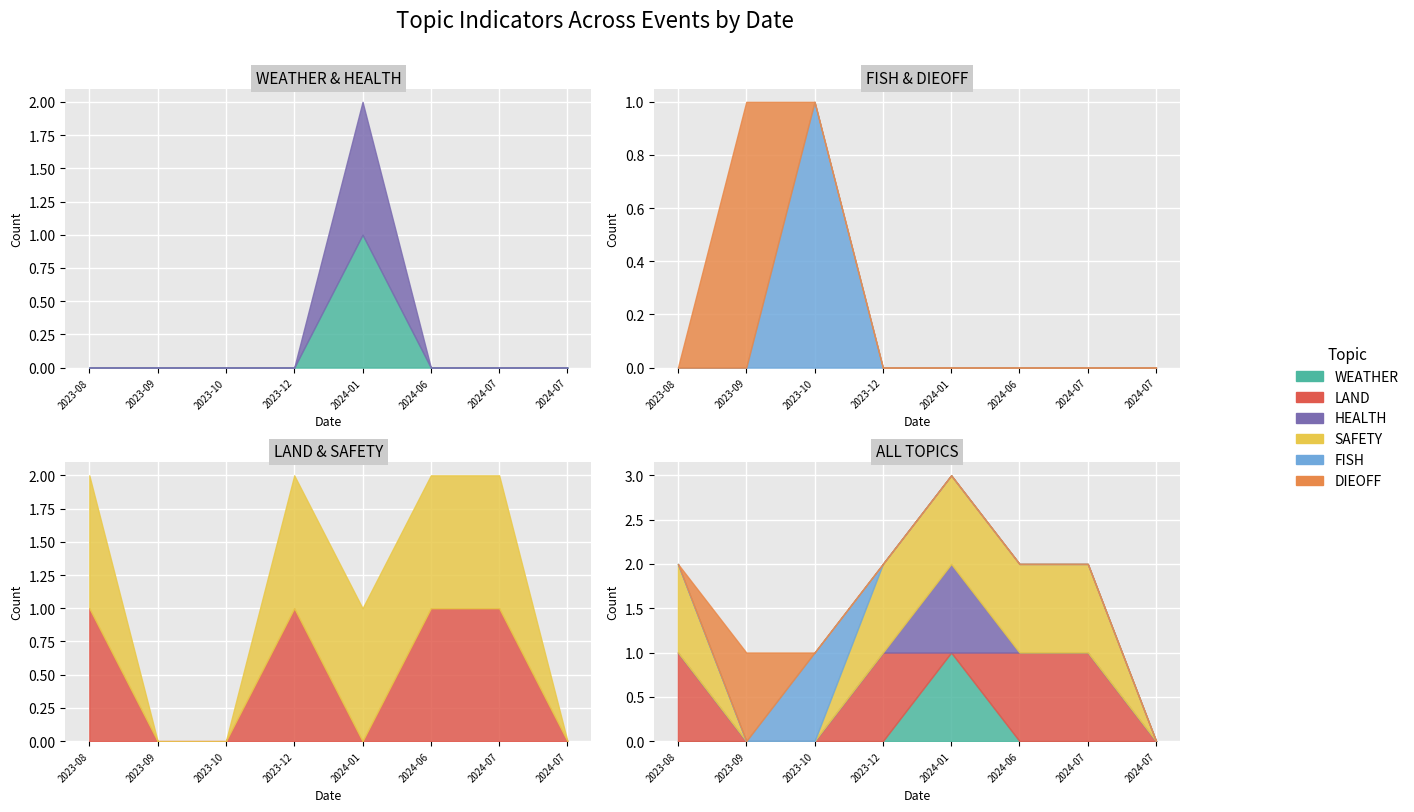

Is the value of LAND at 2023-12-01 greater than the value of DIEOFF at 2023-09-13?

No